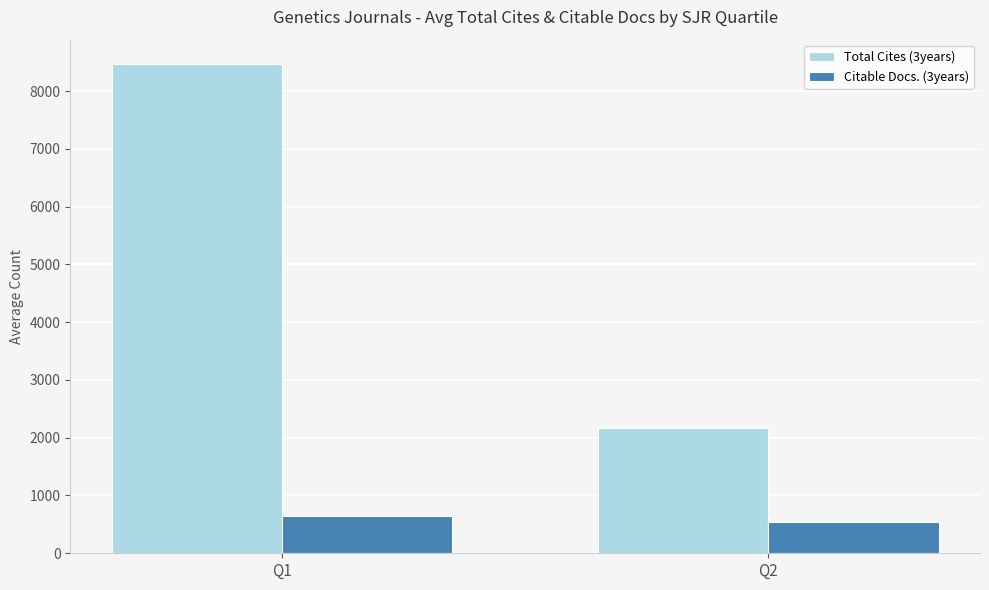

At which category does the chart reach its peak across all series?

Q1